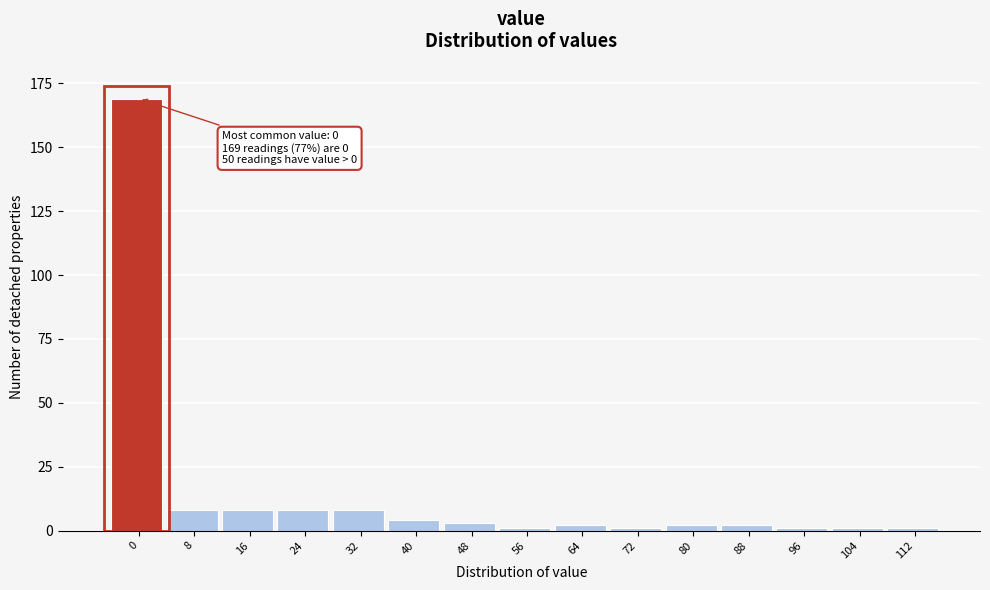

Reading left to right, what are all the values shown in this chart?

169	8	8	8	8	4	3	1	2	1	2	2	1	1	1